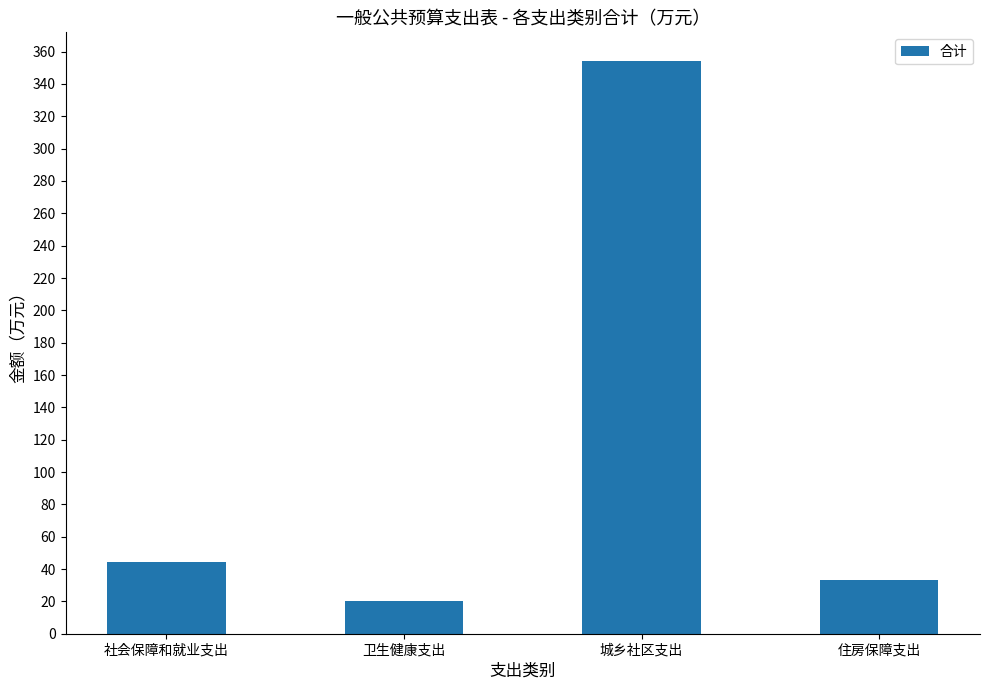

What is the greatest value displayed?

354.2